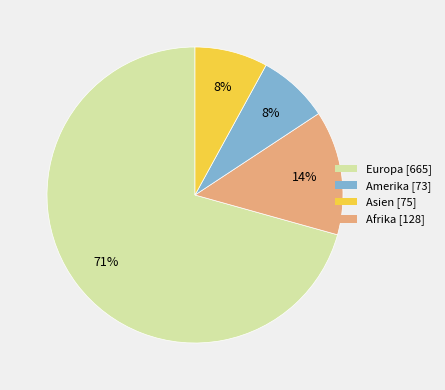

Which has a higher value, Europa [665] or Asien [75]?

Europa [665]